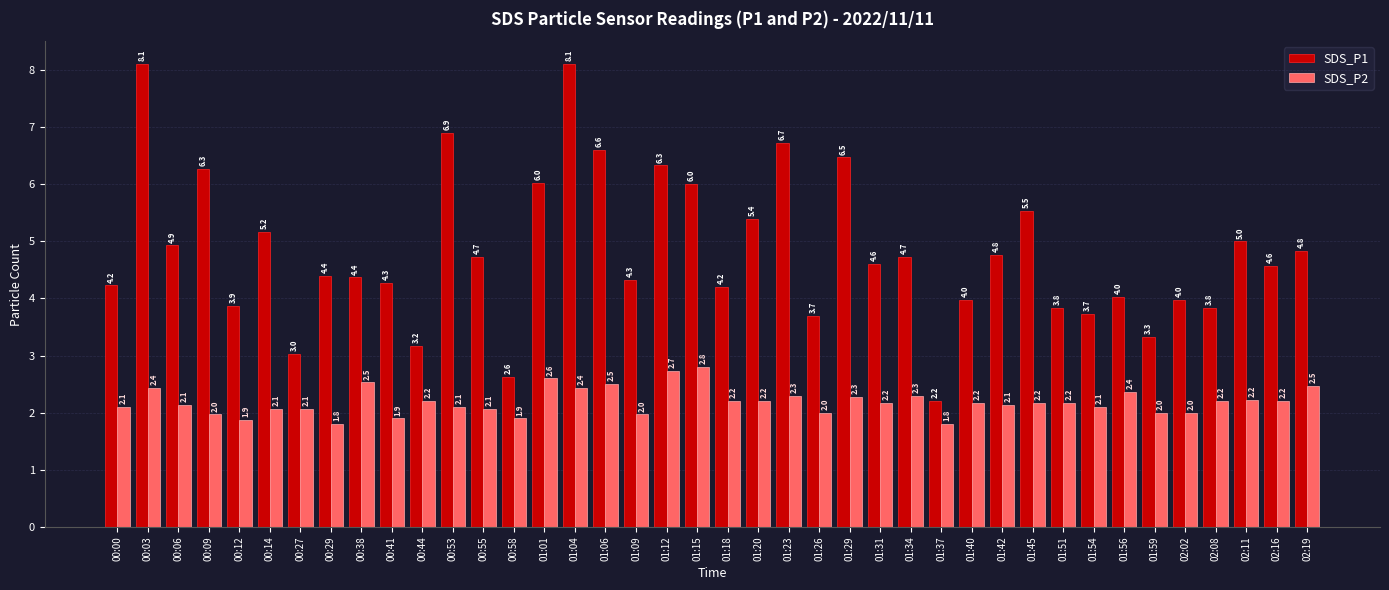

How many values in the SDS_P2 series are below 2?

7